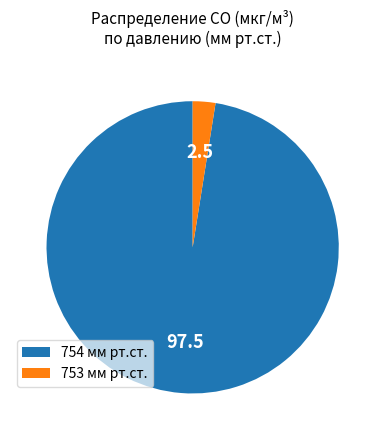

Does 753 мм рт.ст. represent more than half of the total?

No